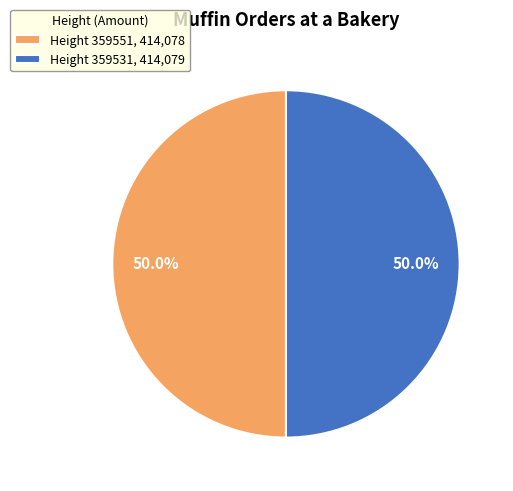

How much of the chart is everything except Height 359531, 414,079?

50.0%